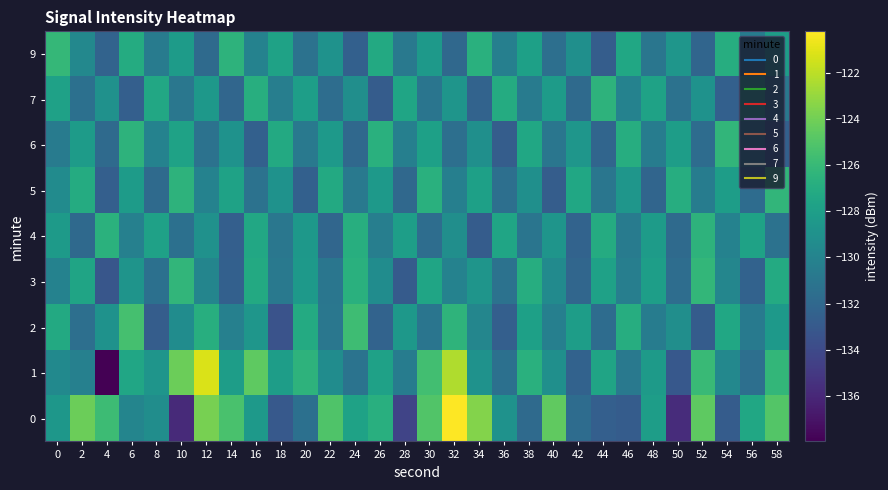

Count the number of categories in the chart.

30